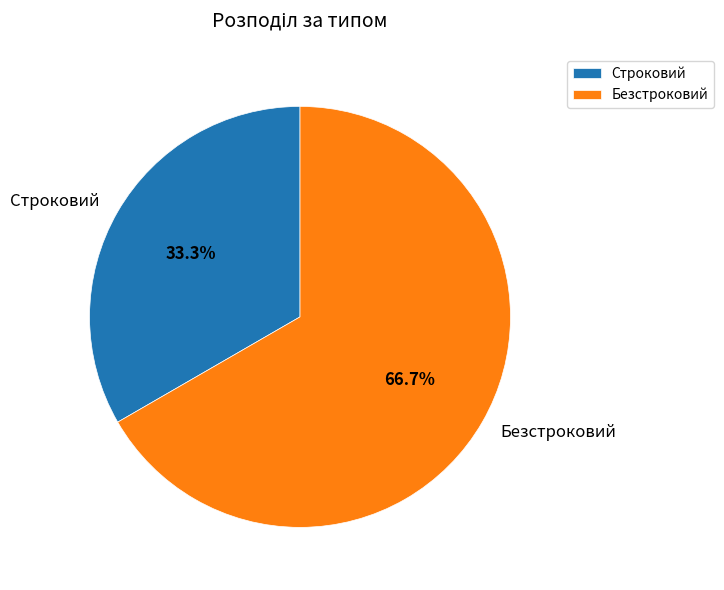

Is there any slice that represents more than half of the pie?

Yes